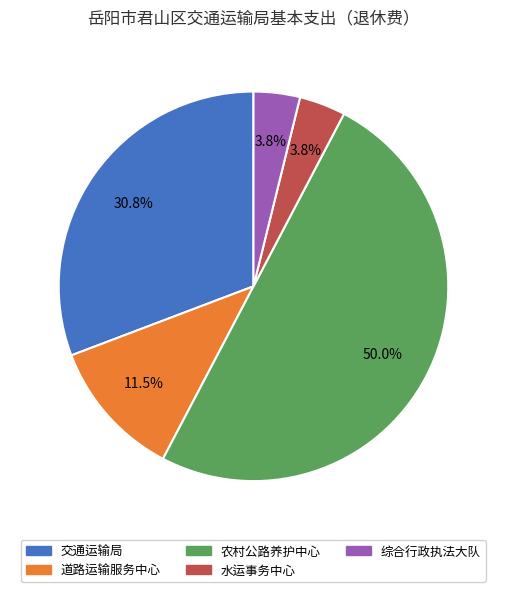

Count the number of slices in the pie.

5